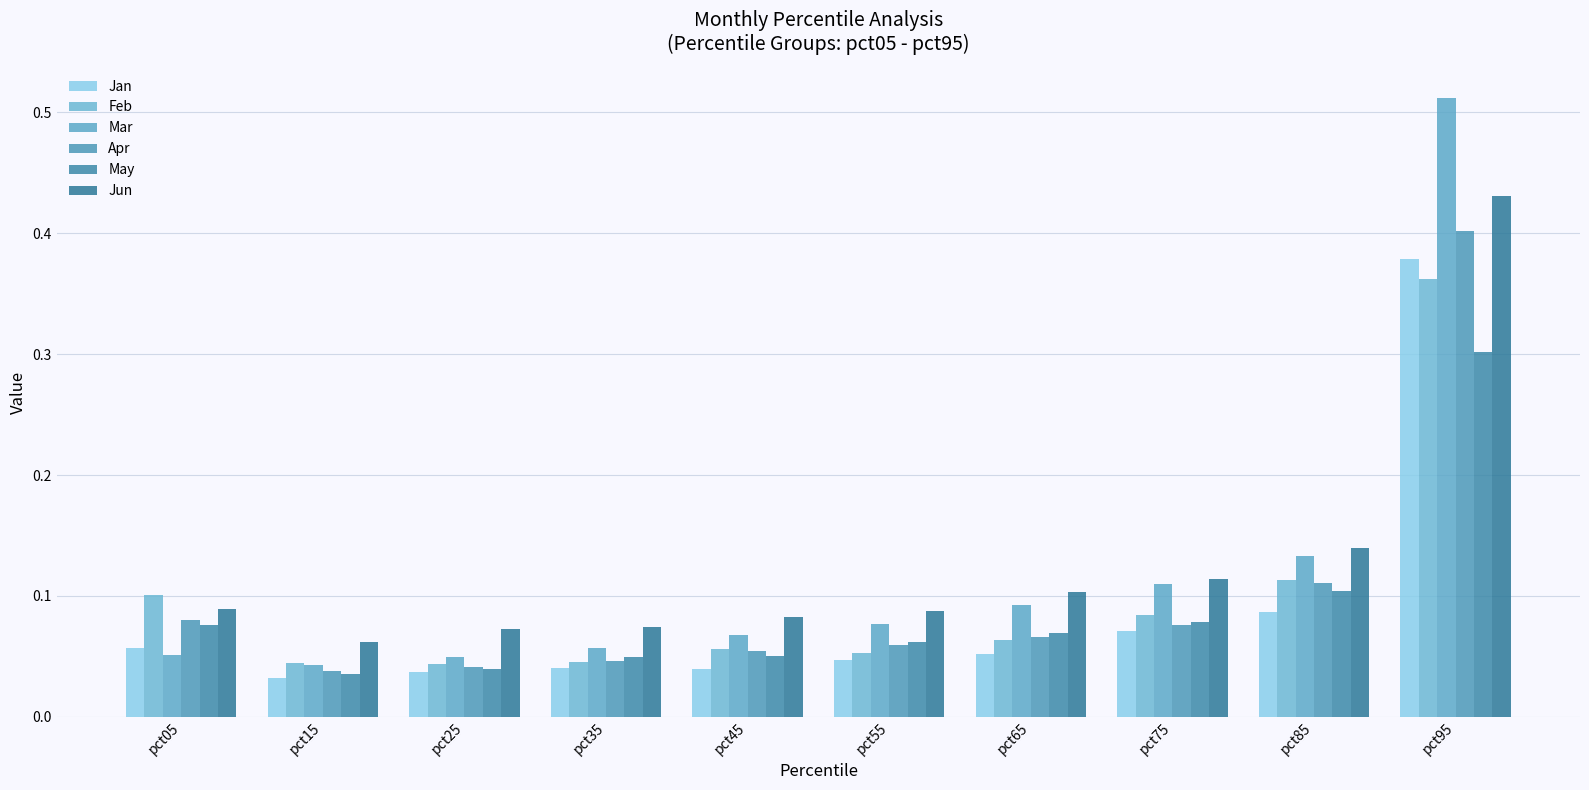

Which series has the largest range (max minus min)?

Mar